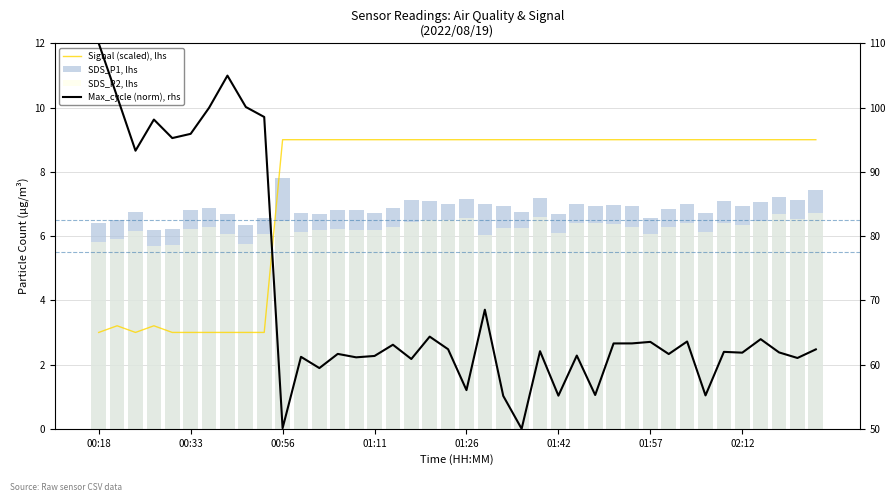

Rank the series by their maximum value, from highest to lowest.

Max_cycle (norm), rhs, Signal (scaled), lhs, SDS_P1, lhs, SDS_P2, lhs